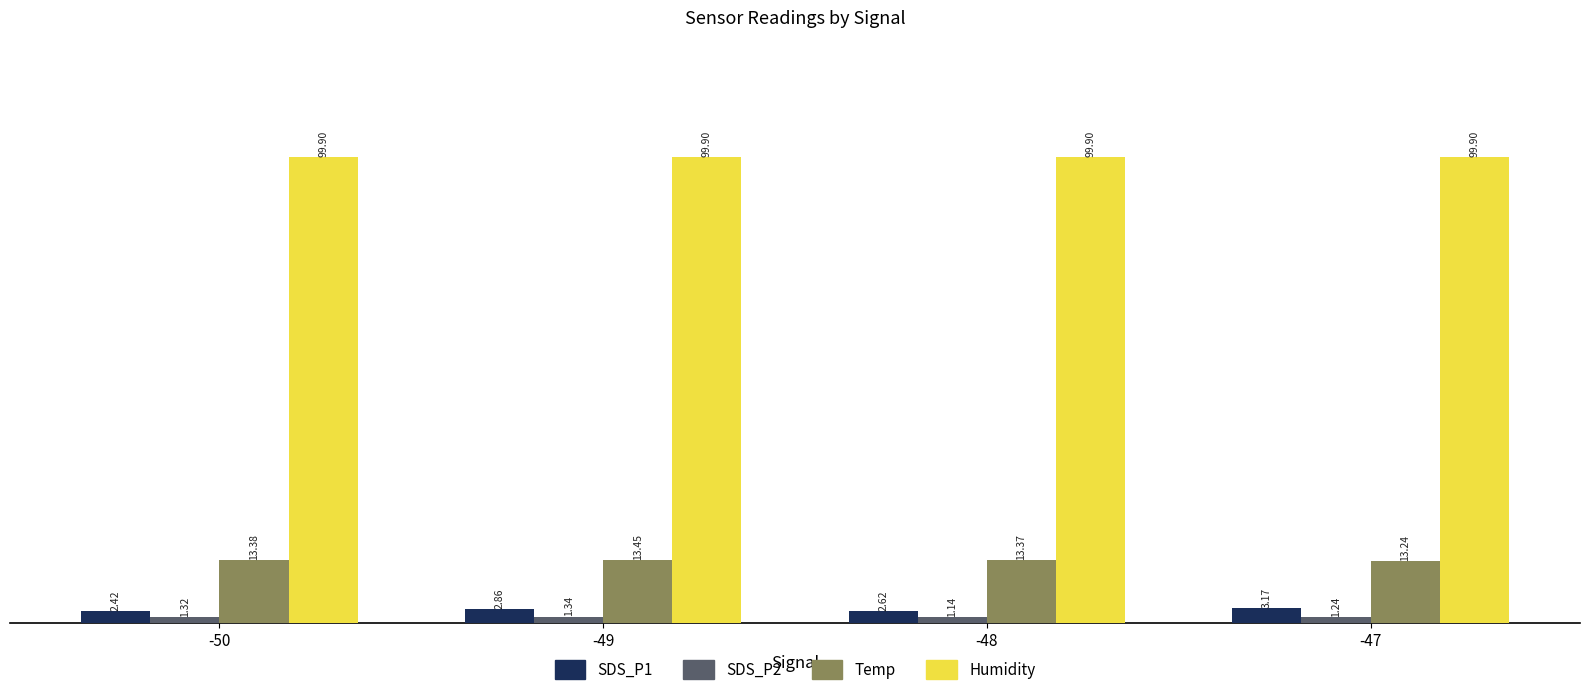

How many data points does each series have?

4